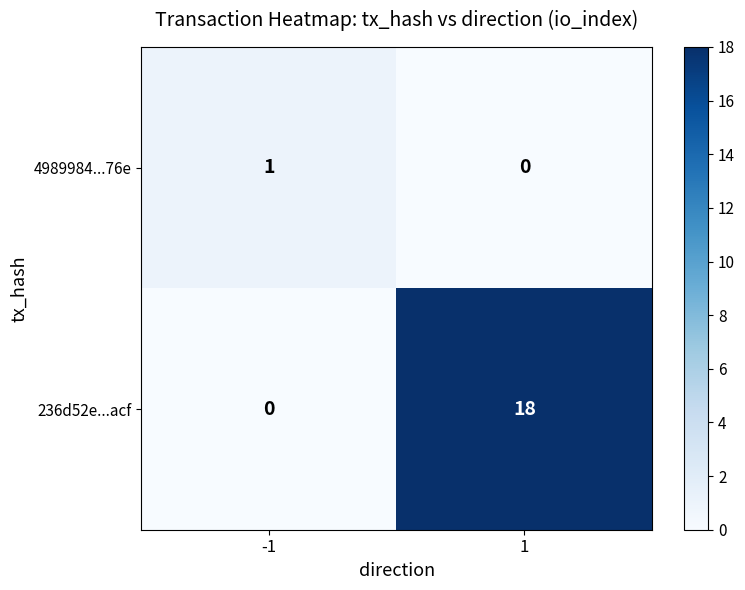

Rank the series by their average value, from lowest to highest.

4989984...76e, 236d52e...acf